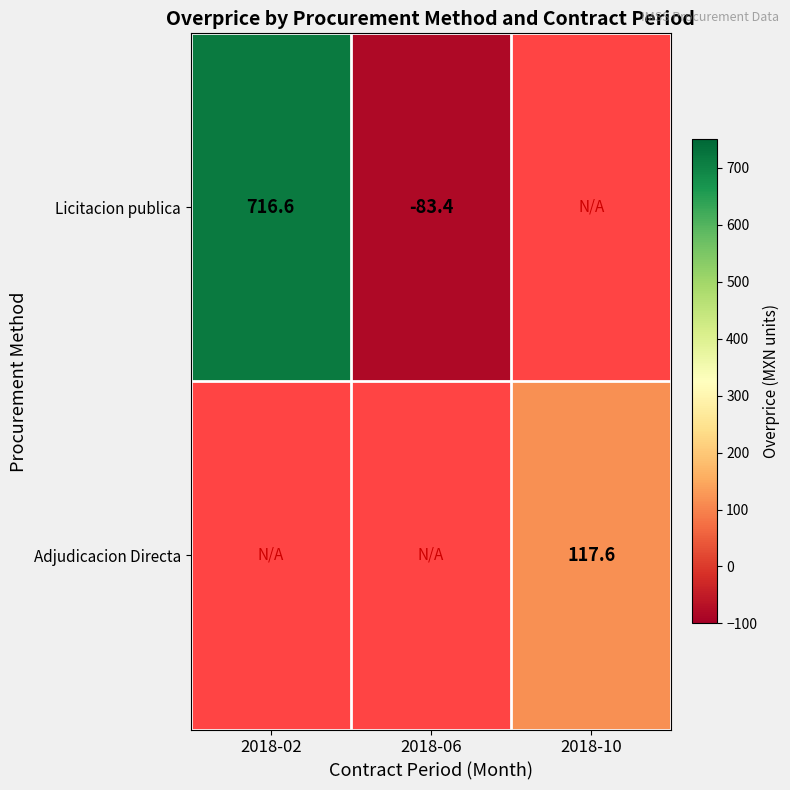

What is the greatest value displayed?

716.6